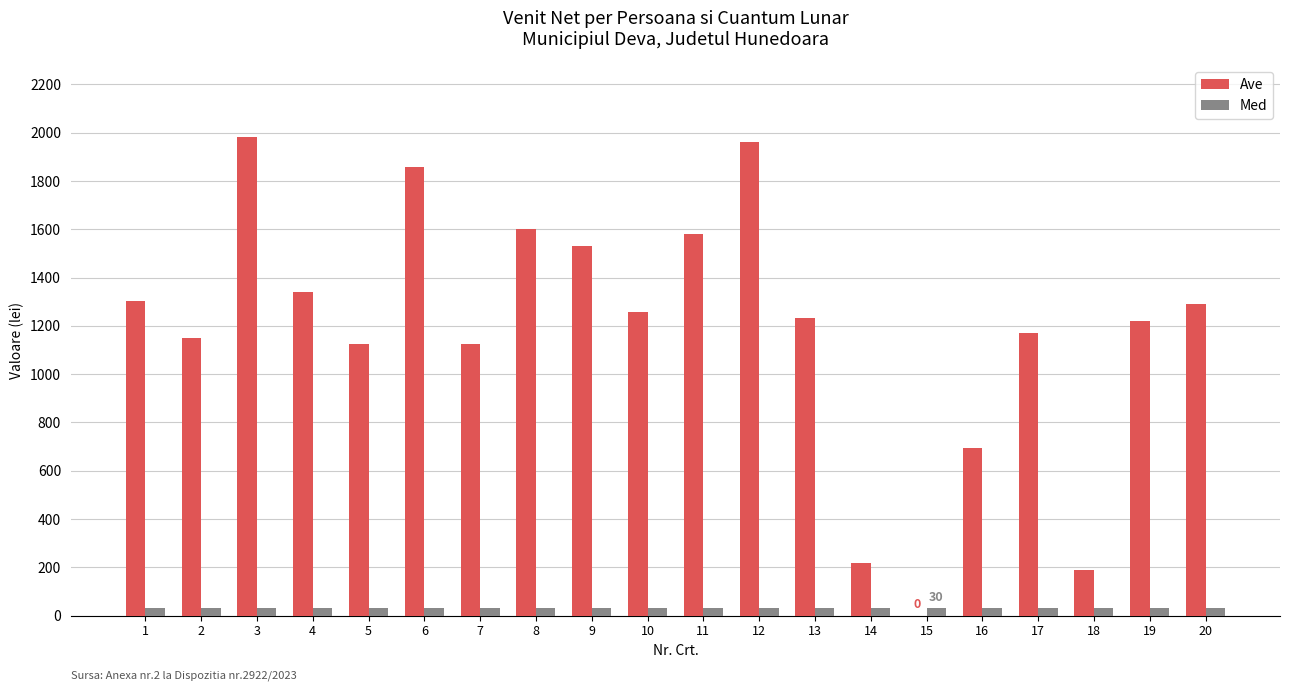

How many groups of bars are there?

20